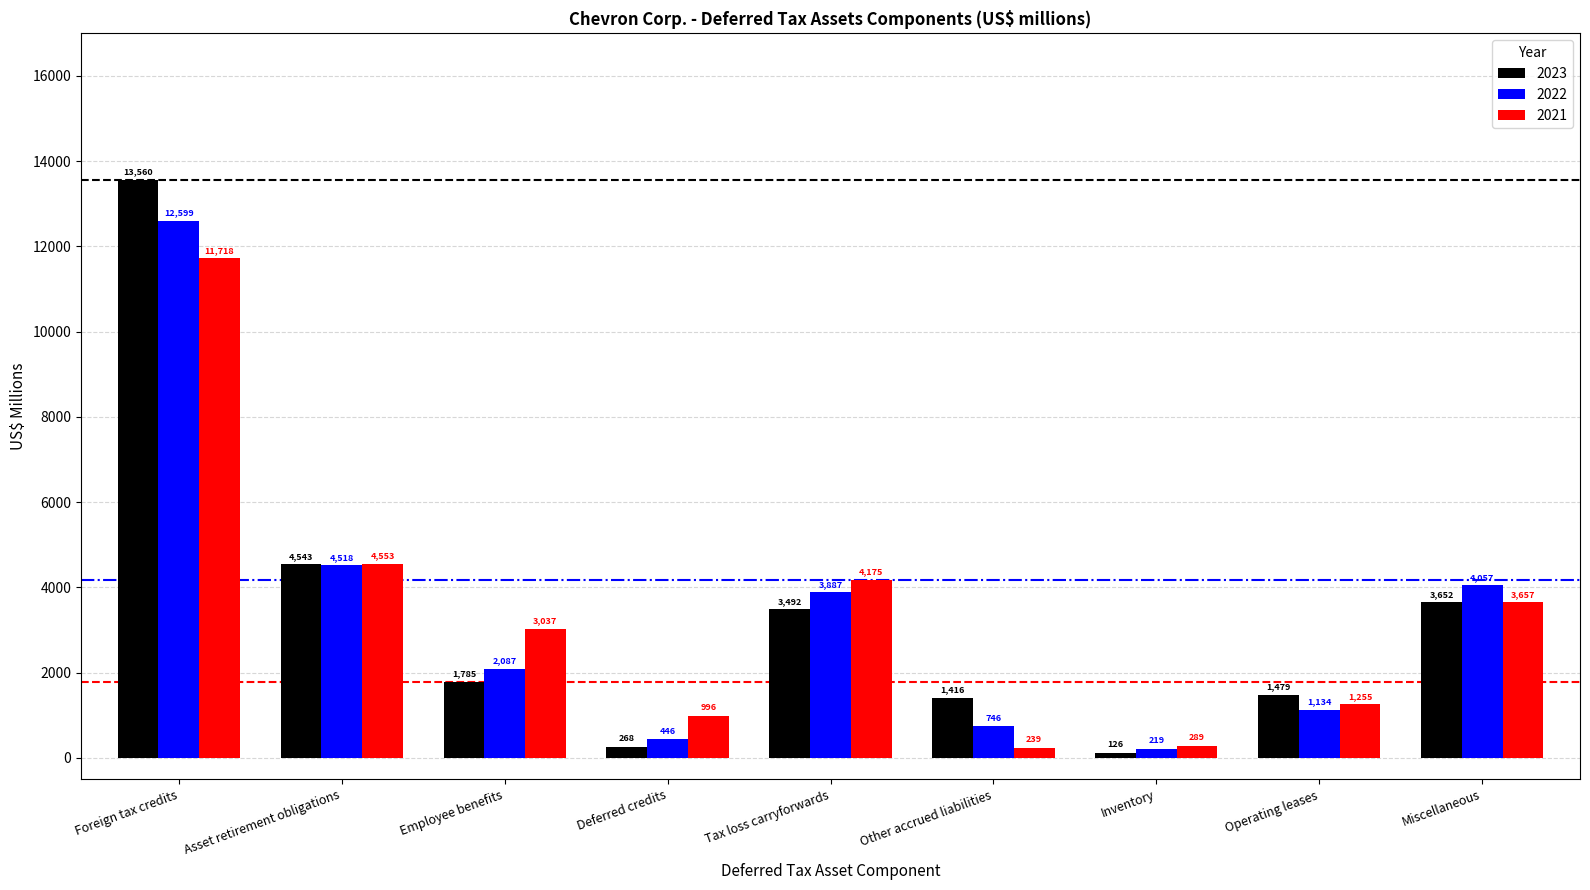

Reading right to left, extract all data points from this chart.

2023: 3652	1479	126	1416	3492	268	1785	4543	13560
2022: 4057	1134	219	746	3887	446	2087	4518	12599
2021: 3657	1255	289	239	4175	996	3037	4553	11718